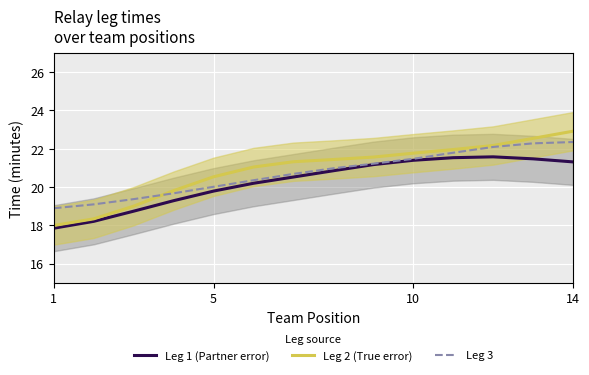

True or false: Leg 1 (Partner error) has a value of 8.7 at 1.

False